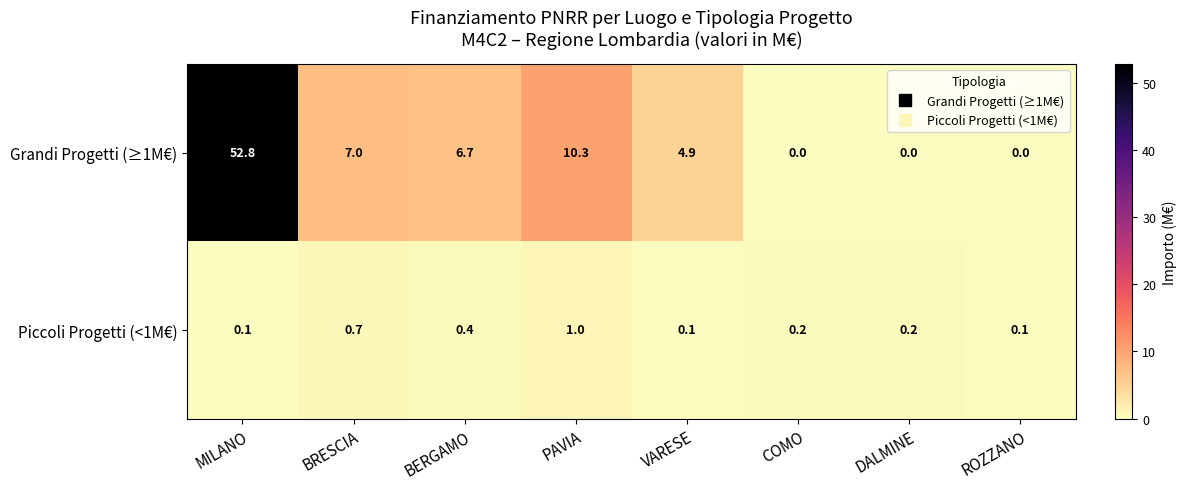

The value of Piccoli Progetti (<1M€) at MILANO is 0.0. True or false?

False